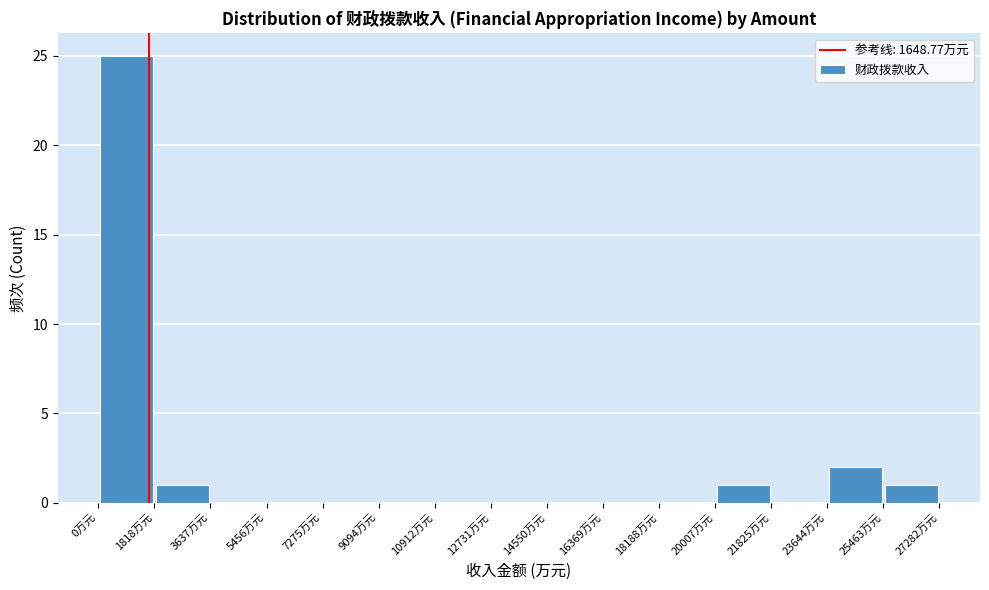

Over which range of the x-axis is the bar tallest?

0 to 1800